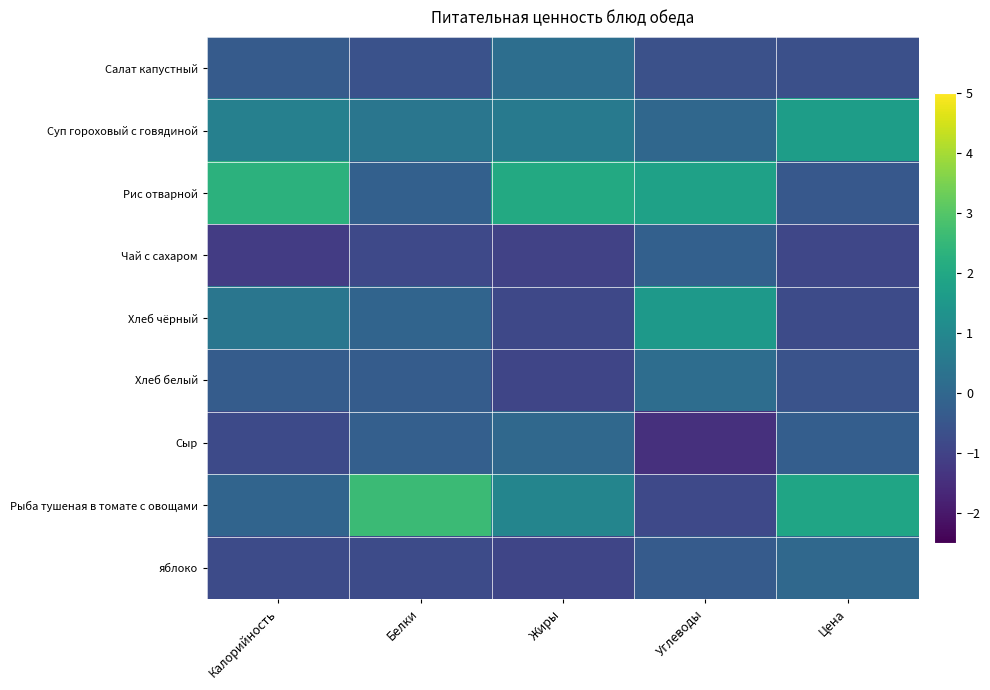

List the series in order of their peak value, highest first.

Рыба тушеная в томате с овощами, Рис отварной, Суп гороховый с говядиной, Хлеб чёрный, Салат капустный, Хлеб белый, Сыр, яблоко, Чай с сахаром